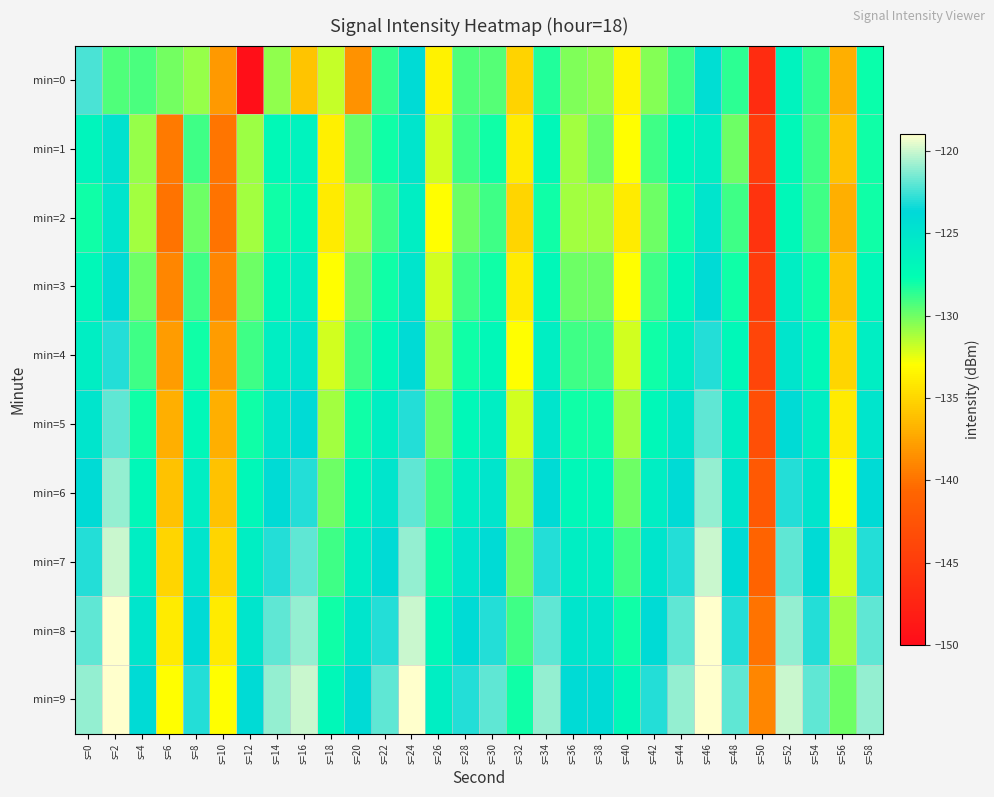

Reading left to right, extract all data points from this chart.

min=0: s=0=-122.4	s=2=-129.3	s=4=-129.2	s=6=-130.1	s=8=-130.8	s=10=-138.1	s=12=-149.7	s=14=-130.7	s=16=-135.9	s=18=-131.8	s=20=-138.4	s=22=-128.8	s=24=-124.0	s=26=-133.6	s=28=-129.4	s=30=-129.4	s=32=-135.2	s=34=-128.4	s=36=-130.3	s=38=-130.7	s=40=-133.5	s=42=-130.5	s=44=-129.0	s=46=-124.2	s=48=-128.6	s=50=-146.7	s=52=-126.5	s=54=-128.7	s=56=-137.0	s=58=-127.9
min=1: s=0=-126.7	s=2=-124.8	s=4=-130.8	s=6=-139.7	s=8=-129.0	s=10=-139.9	s=12=-130.9	s=14=-127.2	s=16=-126.4	s=18=-133.7	s=20=-130.0	s=22=-128.0	s=24=-125.0	s=26=-132.0	s=28=-129.0	s=30=-128.0	s=32=-134.0	s=34=-127.0	s=36=-131.0	s=38=-130.0	s=40=-133.0	s=42=-129.0	s=44=-127.0	s=46=-126.0	s=48=-130.0	s=50=-145.0	s=52=-127.0	s=54=-129.0	s=56=-136.0	s=58=-128.0
min=2: s=0=-128.0	s=2=-125.0	s=4=-131.0	s=6=-140.0	s=8=-130.0	s=10=-140.0	s=12=-131.0	s=14=-128.0	s=16=-127.0	s=18=-134.0	s=20=-131.0	s=22=-129.0	s=24=-126.0	s=26=-133.0	s=28=-130.0	s=30=-129.0	s=32=-135.0	s=34=-128.0	s=36=-131.0	s=38=-131.0	s=40=-134.0	s=42=-130.0	s=44=-128.0	s=46=-125.0	s=48=-129.0	s=50=-146.0	s=52=-127.0	s=54=-129.0	s=56=-137.0	s=58=-128.0
min=3: s=0=-127.0	s=2=-124.0	s=4=-130.0	s=6=-139.0	s=8=-129.0	s=10=-139.0	s=12=-130.0	s=14=-127.0	s=16=-126.0	s=18=-133.0	s=20=-130.0	s=22=-128.0	s=24=-125.0	s=26=-132.0	s=28=-129.0	s=30=-128.0	s=32=-134.0	s=34=-127.0	s=36=-130.0	s=38=-130.0	s=40=-133.0	s=42=-129.0	s=44=-127.0	s=46=-124.0	s=48=-128.0	s=50=-145.0	s=52=-126.0	s=54=-128.0	s=56=-136.0	s=58=-127.0
min=4: s=0=-126.0	s=2=-123.0	s=4=-129.0	s=6=-138.0	s=8=-128.0	s=10=-138.0	s=12=-129.0	s=14=-126.0	s=16=-125.0	s=18=-132.0	s=20=-129.0	s=22=-127.0	s=24=-124.0	s=26=-131.0	s=28=-128.0	s=30=-127.0	s=32=-133.0	s=34=-126.0	s=36=-129.0	s=38=-129.0	s=40=-132.0	s=42=-128.0	s=44=-126.0	s=46=-123.0	s=48=-127.0	s=50=-144.0	s=52=-125.0	s=54=-127.0	s=56=-135.0	s=58=-126.0
min=5: s=0=-125.0	s=2=-122.0	s=4=-128.0	s=6=-137.0	s=8=-127.0	s=10=-137.0	s=12=-128.0	s=14=-125.0	s=16=-124.0	s=18=-131.0	s=20=-128.0	s=22=-126.0	s=24=-123.0	s=26=-130.0	s=28=-127.0	s=30=-126.0	s=32=-132.0	s=34=-125.0	s=36=-128.0	s=38=-128.0	s=40=-131.0	s=42=-127.0	s=44=-125.0	s=46=-122.0	s=48=-126.0	s=50=-143.0	s=52=-124.0	s=54=-126.0	s=56=-134.0	s=58=-125.0
min=6: s=0=-124.0	s=2=-121.0	s=4=-127.0	s=6=-136.0	s=8=-126.0	s=10=-136.0	s=12=-127.0	s=14=-124.0	s=16=-123.0	s=18=-130.0	s=20=-127.0	s=22=-125.0	s=24=-122.0	s=26=-129.0	s=28=-126.0	s=30=-125.0	s=32=-131.0	s=34=-124.0	s=36=-127.0	s=38=-127.0	s=40=-130.0	s=42=-126.0	s=44=-124.0	s=46=-121.0	s=48=-125.0	s=50=-142.0	s=52=-123.0	s=54=-125.0	s=56=-133.0	s=58=-124.0
min=7: s=0=-123.0	s=2=-120.0	s=4=-126.0	s=6=-135.0	s=8=-125.0	s=10=-135.0	s=12=-126.0	s=14=-123.0	s=16=-122.0	s=18=-129.0	s=20=-126.0	s=22=-124.0	s=24=-121.0	s=26=-128.0	s=28=-125.0	s=30=-124.0	s=32=-130.0	s=34=-123.0	s=36=-126.0	s=38=-126.0	s=40=-129.0	s=42=-125.0	s=44=-123.0	s=46=-120.0	s=48=-124.0	s=50=-141.0	s=52=-122.0	s=54=-124.0	s=56=-132.0	s=58=-123.0
min=8: s=0=-122.0	s=2=-119.0	s=4=-125.0	s=6=-134.0	s=8=-124.0	s=10=-134.0	s=12=-125.0	s=14=-122.0	s=16=-121.0	s=18=-128.0	s=20=-125.0	s=22=-123.0	s=24=-120.0	s=26=-127.0	s=28=-124.0	s=30=-123.0	s=32=-129.0	s=34=-122.0	s=36=-125.0	s=38=-125.0	s=40=-128.0	s=42=-124.0	s=44=-122.0	s=46=-119.0	s=48=-123.0	s=50=-140.0	s=52=-121.0	s=54=-123.0	s=56=-131.0	s=58=-122.0
min=9: s=0=-121.0	s=2=-118.0	s=4=-124.0	s=6=-133.0	s=8=-123.0	s=10=-133.0	s=12=-124.0	s=14=-121.0	s=16=-120.0	s=18=-127.0	s=20=-124.0	s=22=-122.0	s=24=-119.0	s=26=-126.0	s=28=-123.0	s=30=-122.0	s=32=-128.0	s=34=-121.0	s=36=-124.0	s=38=-124.0	s=40=-127.0	s=42=-123.0	s=44=-121.0	s=46=-118.0	s=48=-122.0	s=50=-139.0	s=52=-120.0	s=54=-122.0	s=56=-130.0	s=58=-121.0